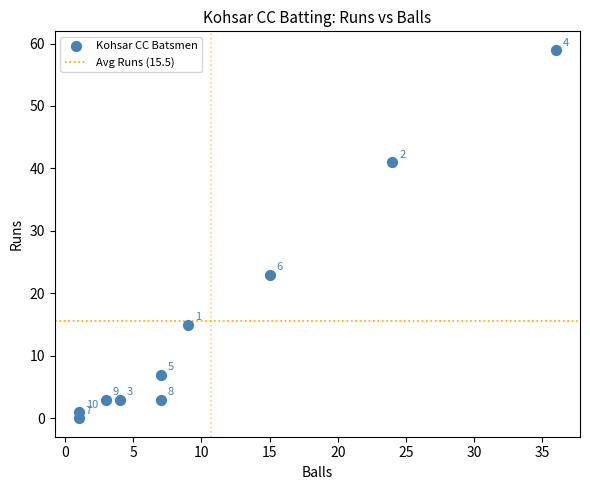

What Y value in the scatter plot is closest to 29?

23